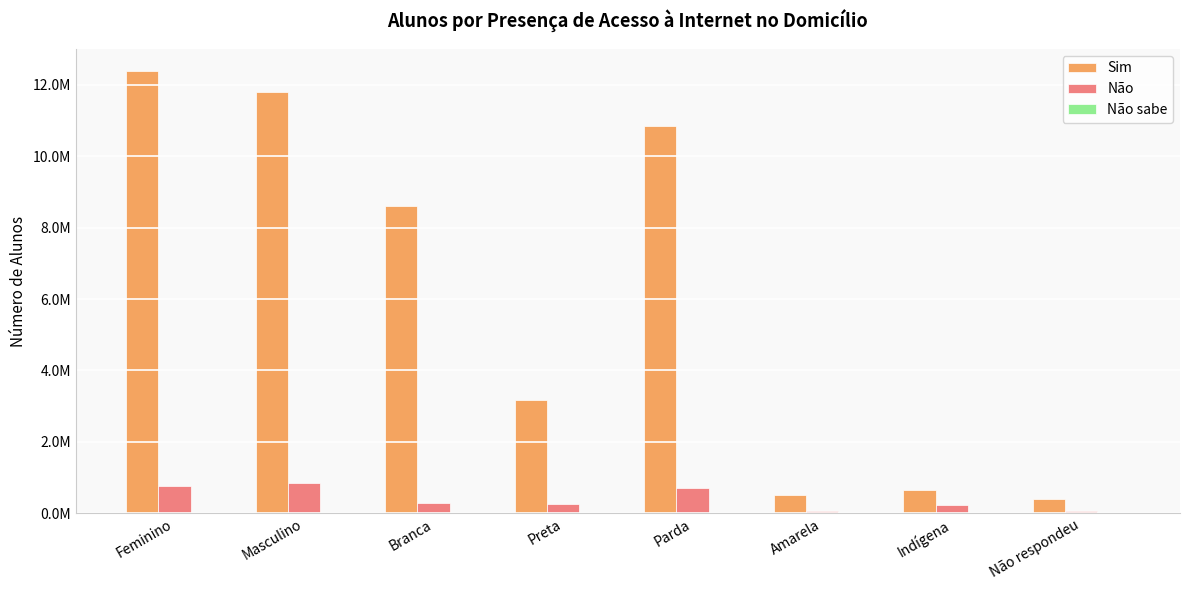

The Sim series shows 8612952 at Branca. True or false?

True